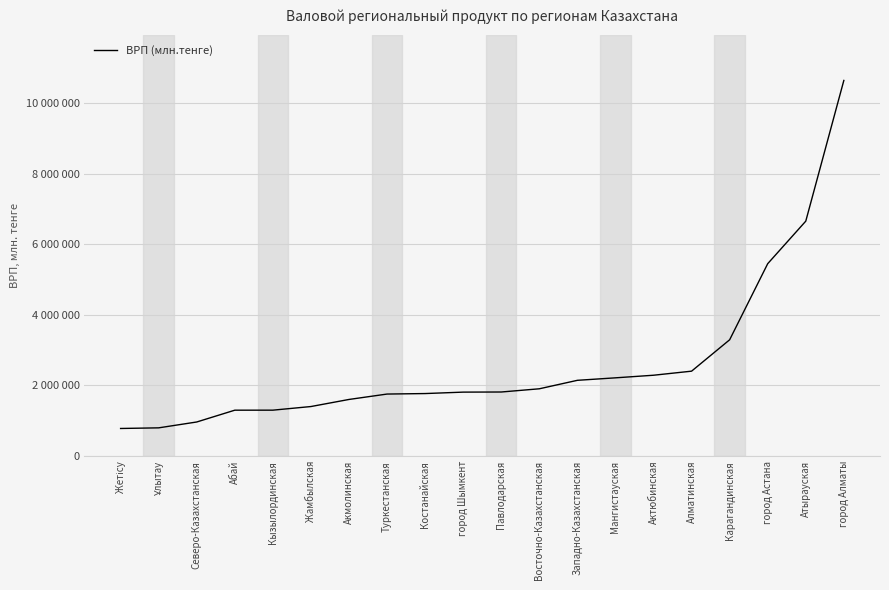

Does the chart display data point markers on the line(s)?

No